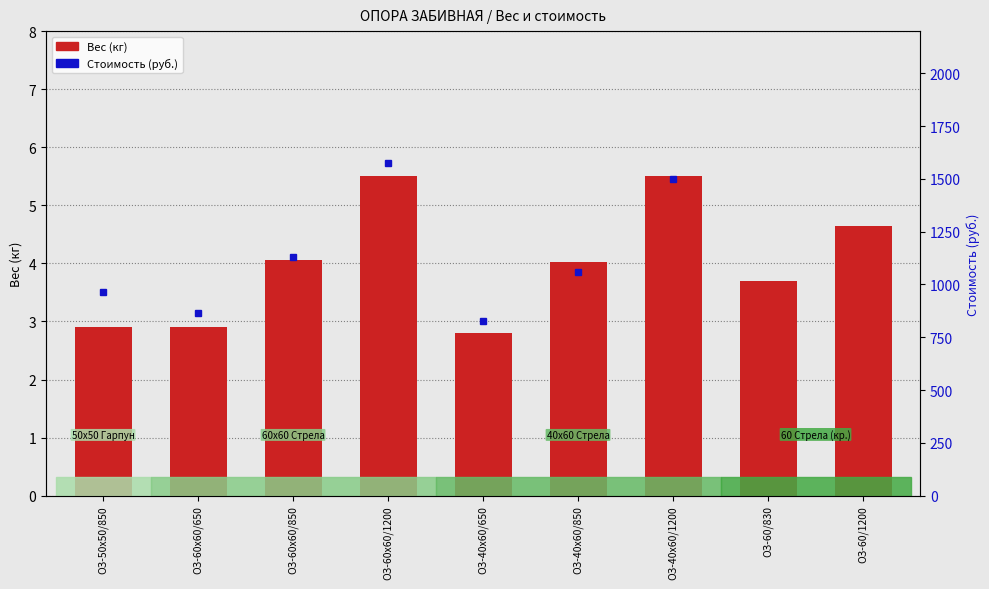

What position from the left is ОЗ-40х60/1200?

7